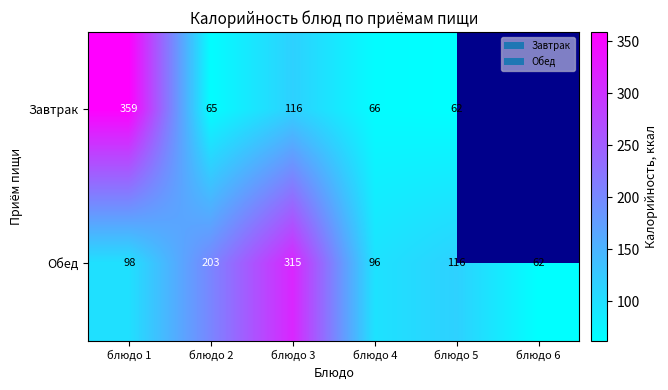

At блюдо 3, list the series in order from smallest to largest.

Завтрак, Обед